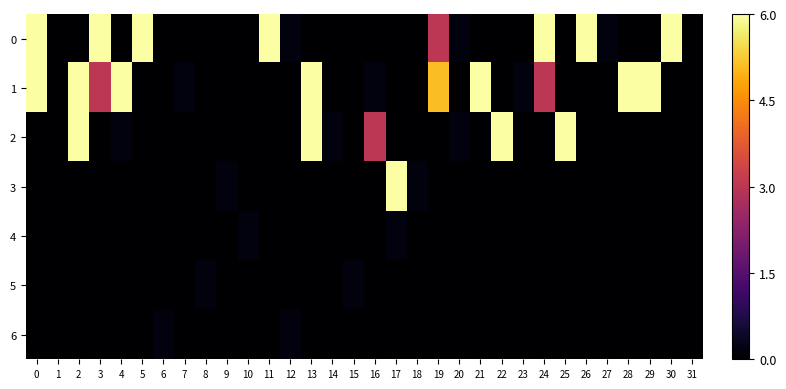

At 26, list the series in order from smallest to largest.

1, 2, 3, 4, 5, 6, 0